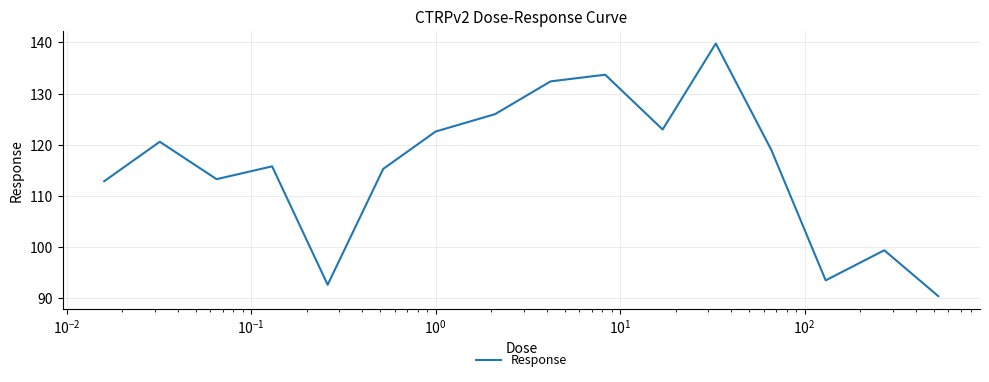

How many lines are shown in the chart?

1